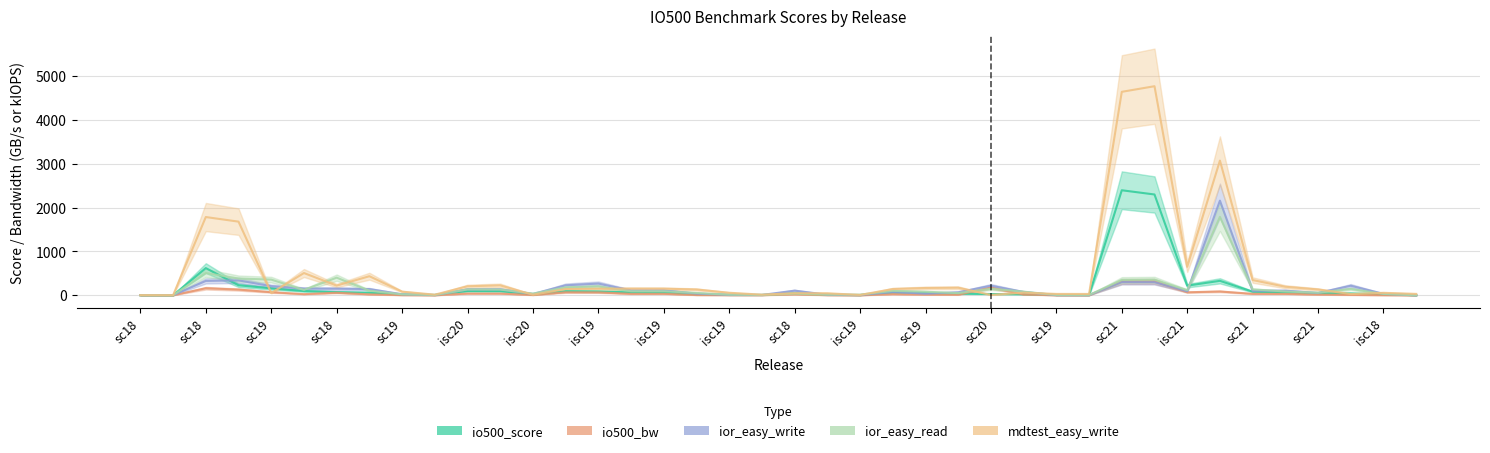

How many times do ior_easy_write and io500_bw cross each other?

2